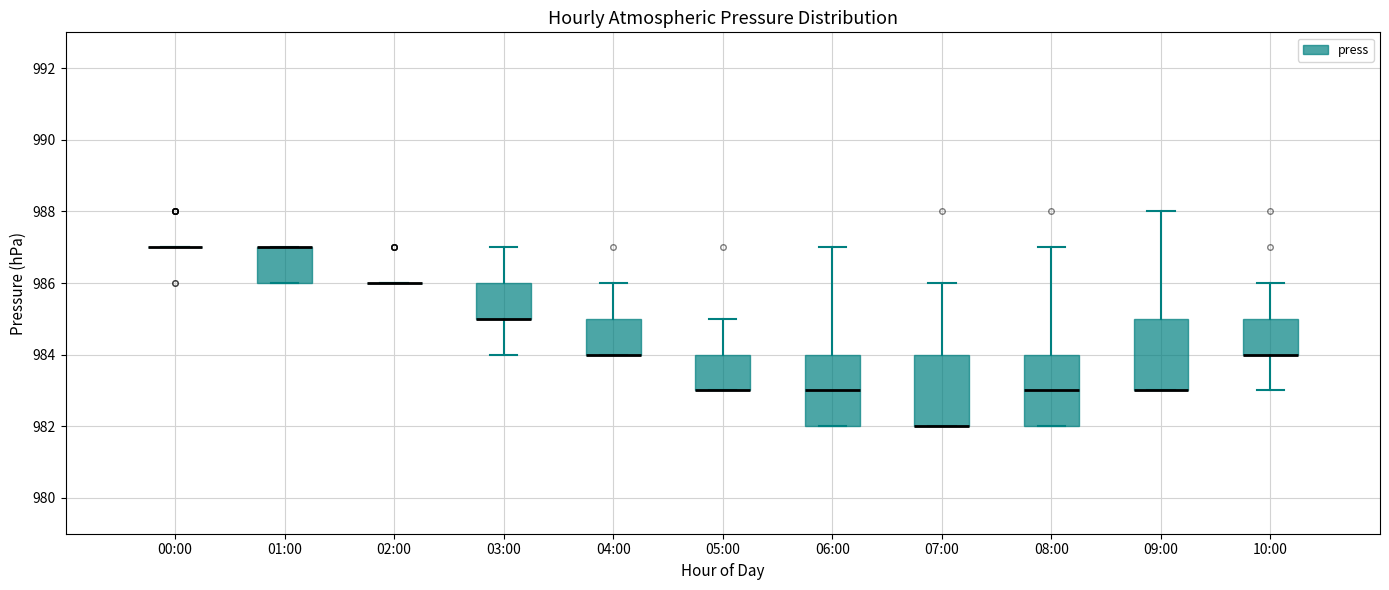

Reading left to right, transcribe this box plot: for each box, give where its median line is, the range the box spans, and where its two whiskers end, as read against the y-axis. The values are not printed on the chart, so give them approximately, as read against the axis.

00:00: box collapsed to a line at 987, whiskers 987 to 987
01:00: median 987 (drawn on the box's upper edge), box 986 to 987, whiskers 986 to 987
02:00: box collapsed to a line at 986, whiskers 986 to 986
03:00: median 985 (drawn on the box's lower edge), box 985 to 986, whiskers 984 to 987
04:00: median 984 (drawn on the box's lower edge), box 984 to 985, whiskers 984 to 986
05:00: median 983 (drawn on the box's lower edge), box 983 to 984, whiskers 983 to 985
06:00: median 983, box 982 to 984, whiskers 982 to 987
07:00: median 982 (drawn on the box's lower edge), box 982 to 984, whiskers 982 to 986
08:00: median 983, box 982 to 984, whiskers 982 to 987
09:00: median 983 (drawn on the box's lower edge), box 983 to 985, whiskers 983 to 988
10:00: median 984 (drawn on the box's lower edge), box 984 to 985, whiskers 983 to 986